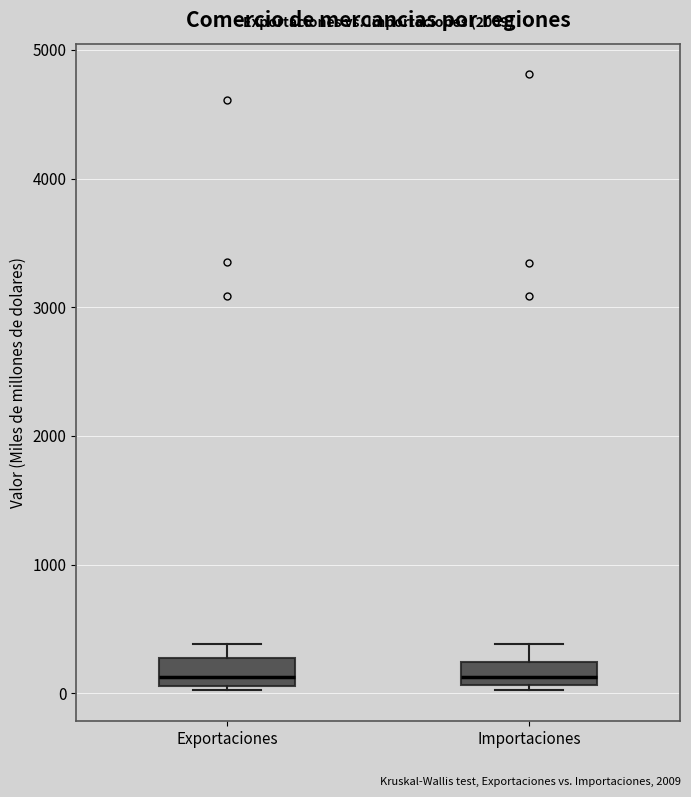

Where is the upper edge of the box for Importaciones on the y-axis? The values are not printed on the chart, so give them approximately, as read against the axis.

200